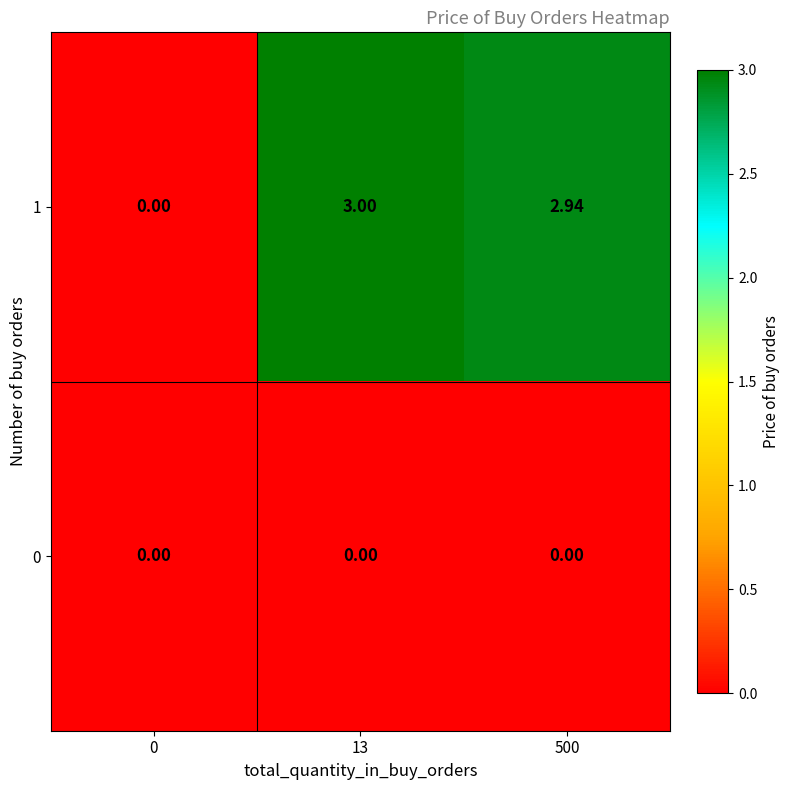

At how many categories does at least one series exceed 2?

2